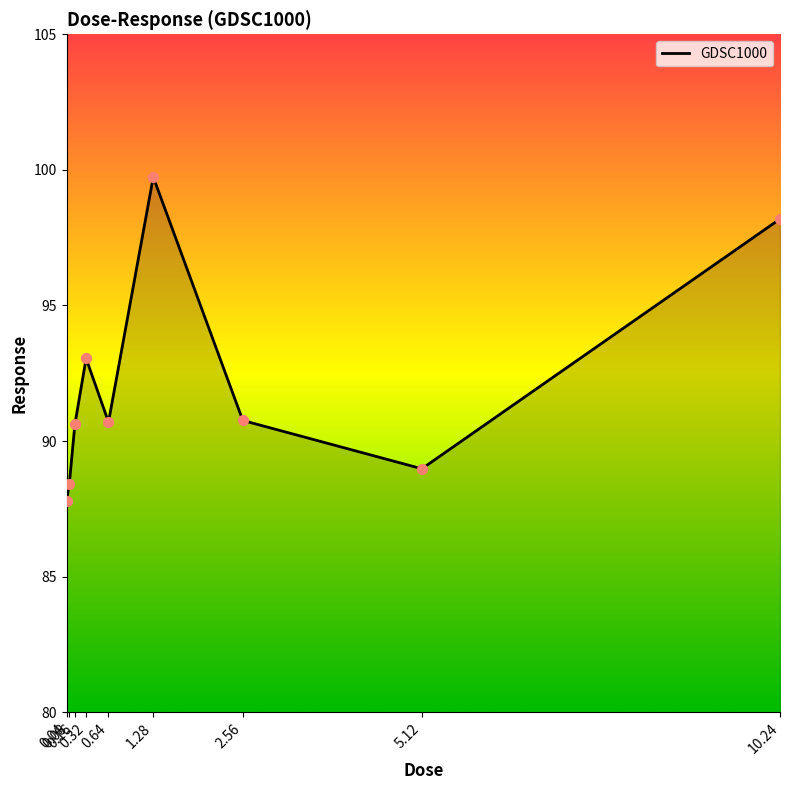

Which has a higher value, 5.12 or 0.64?

0.64